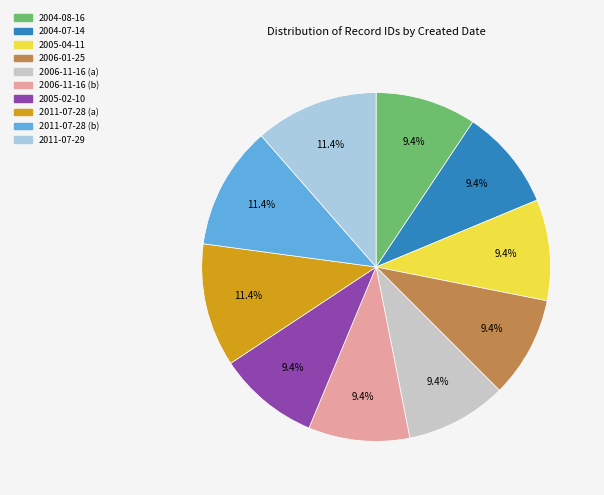

Is there a majority slice in this chart?

No